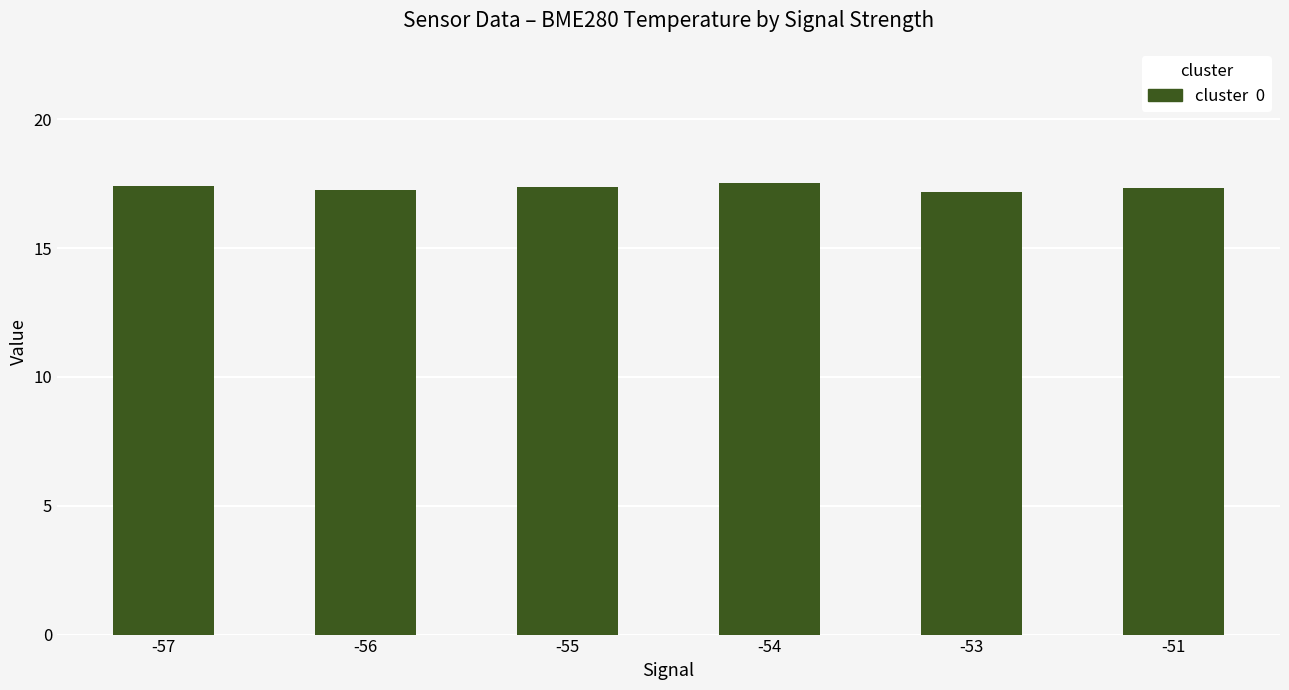

What is the greatest value displayed?

17.5